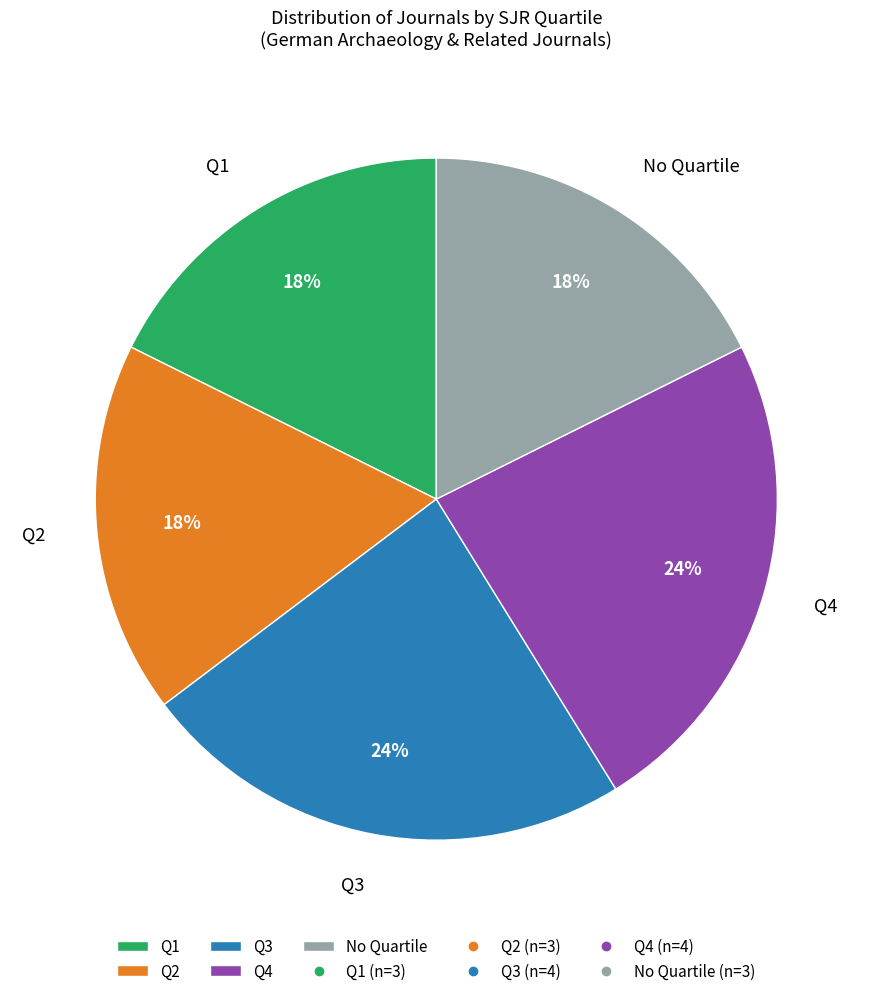

True or false: Q1 accounts for 27% of the total.

False